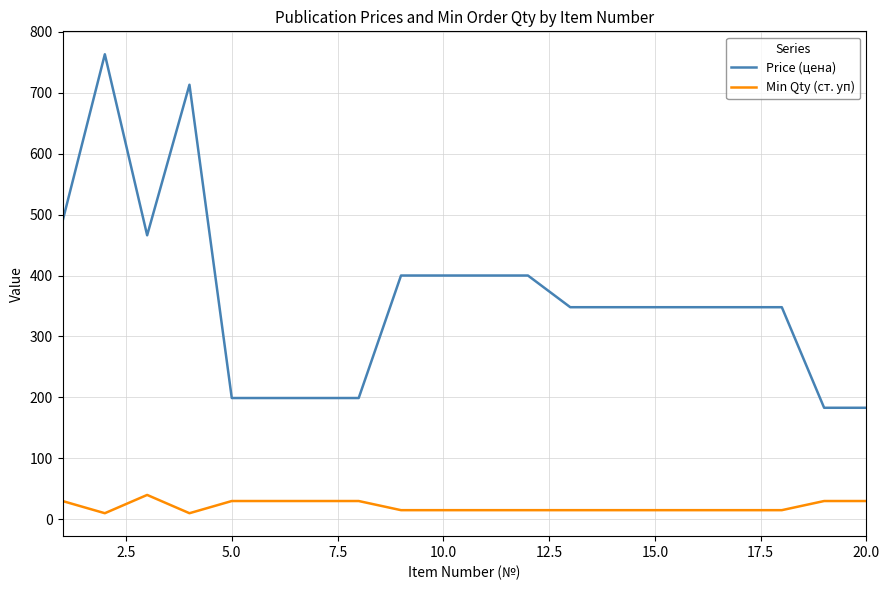

Which series has the widest spread of values?

Price (цена)